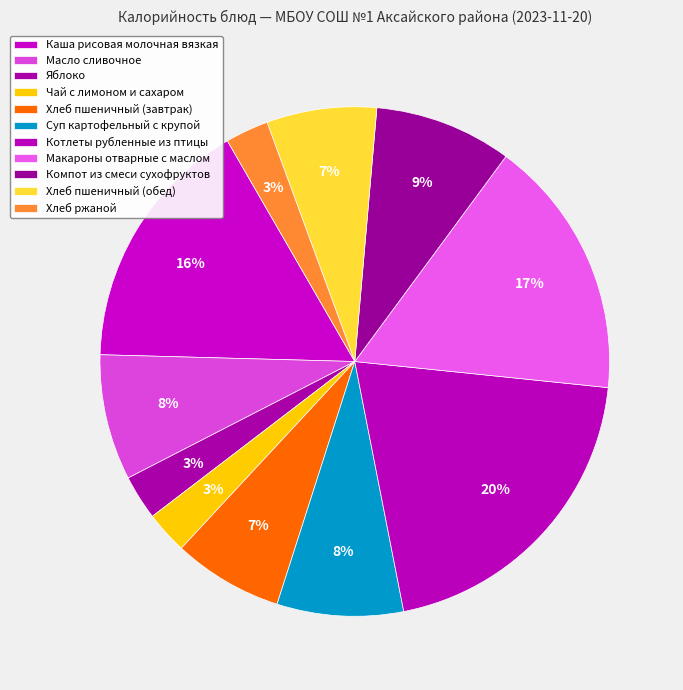

Does Масло сливочное represent more than half of the total?

No